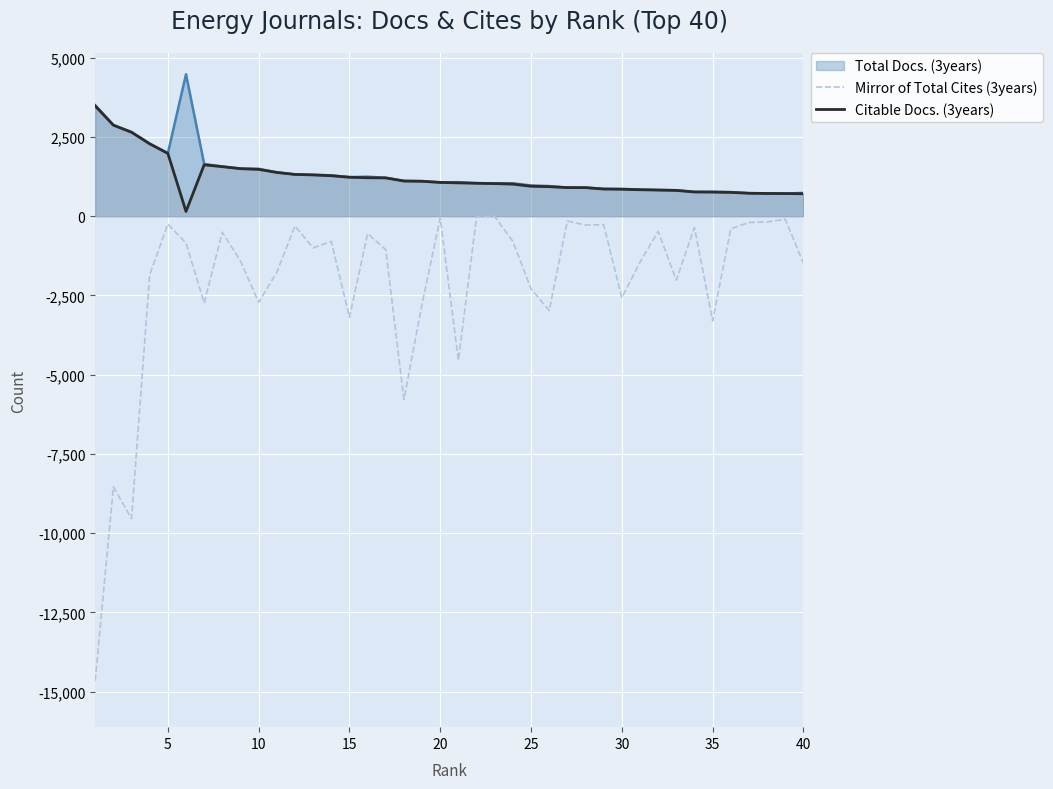

True or false: Mirror of Total Cites (3years) and Total Docs. (3years) cross at least once.

False